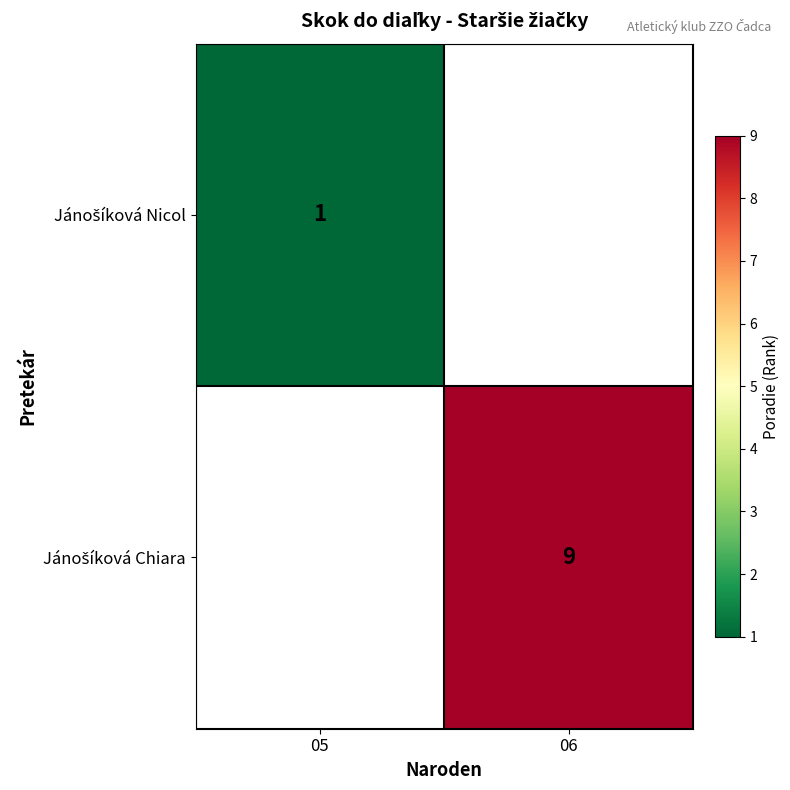

List the labels in order of Jánošíková Chiara value, smallest first.

05, 06